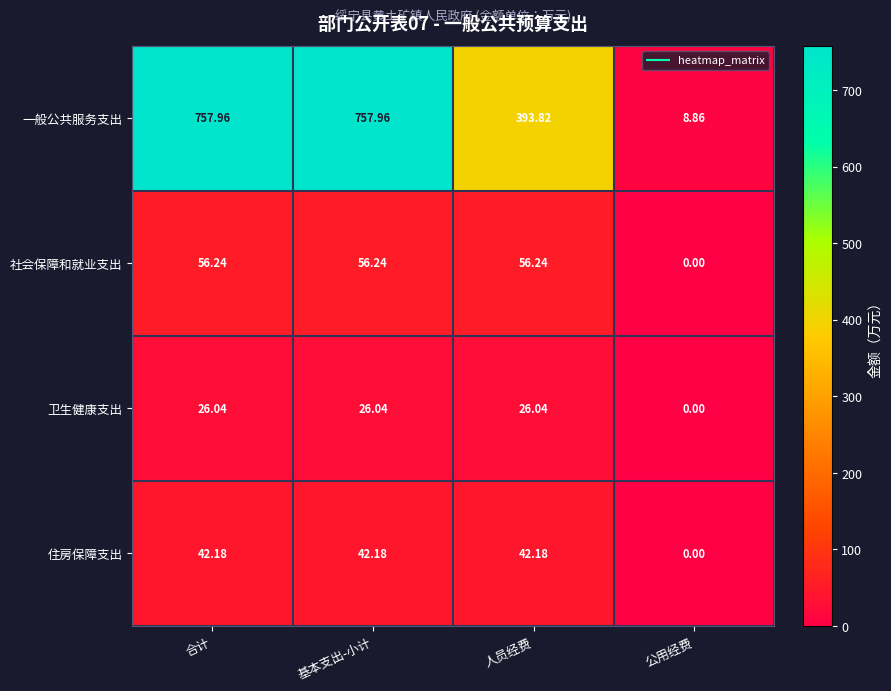

Which series changed the most between 基本支出-小计 and 人员经费?

一般公共服务支出